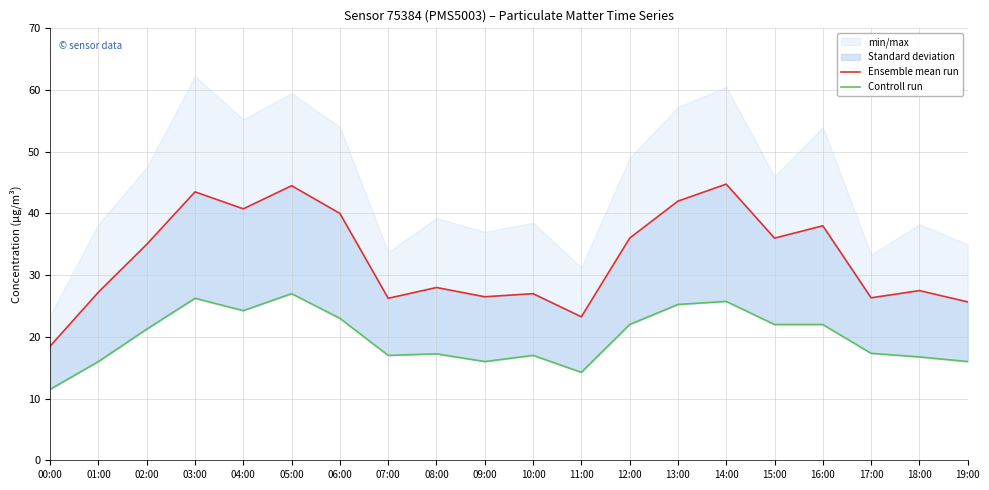

What is the lowest value of the Ensemble mean run series?

18.5